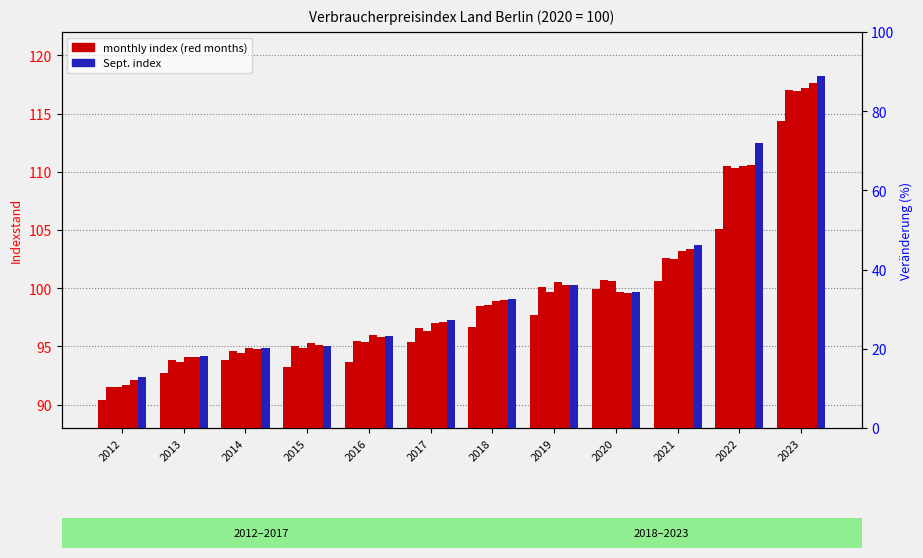

At how many categories does at least one series exceed 100?

5